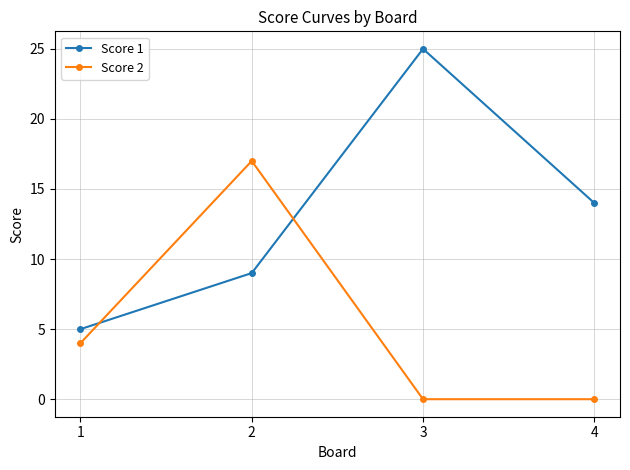

Is this an area chart (filled region under the line)?

No